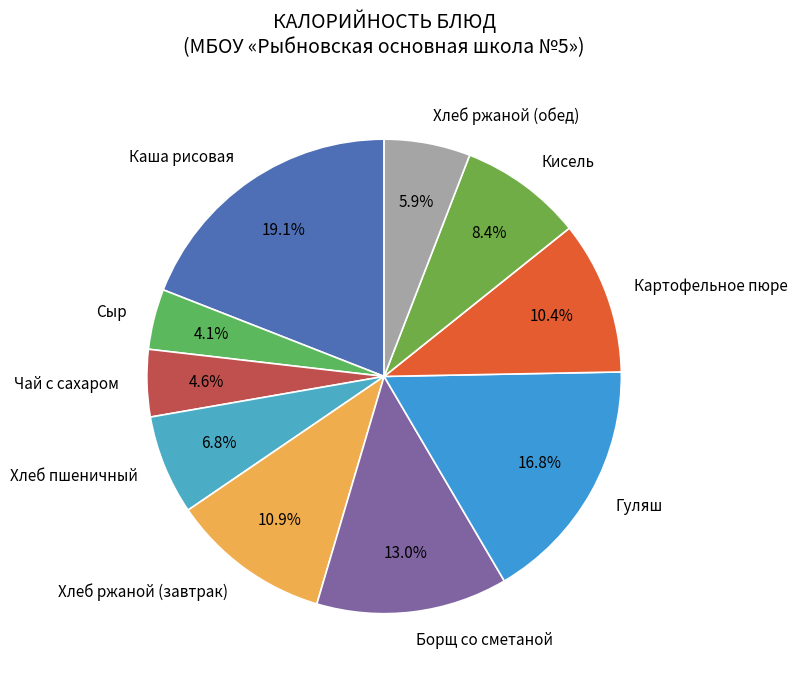

Is it true that Гуляш is 17% of the pie?

True